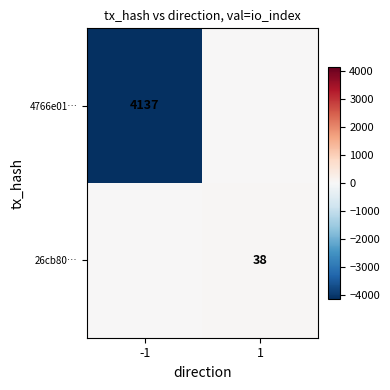

The value of 4766e01… at -1 is 4137. True or false?

True